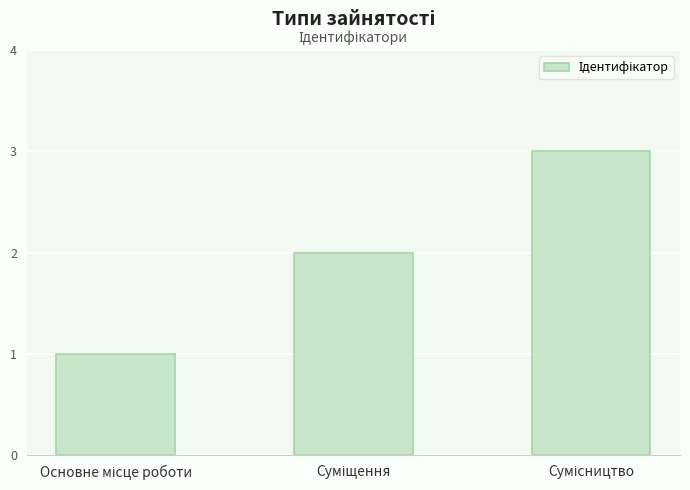

What is the difference between the maximum and minimum values?

2